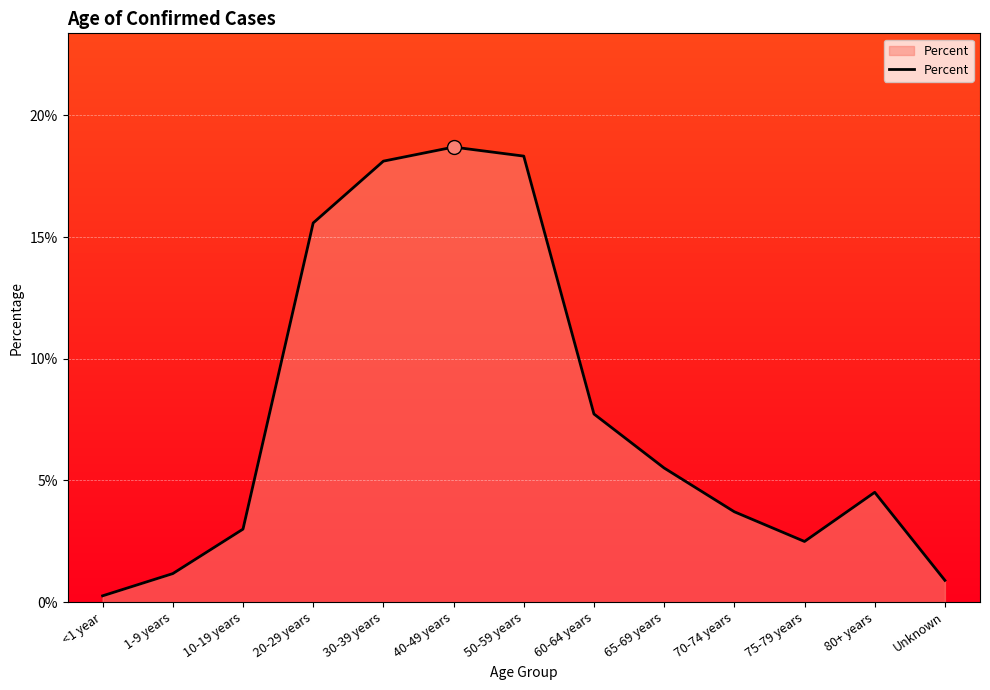

Does the chart display data point markers on the line(s)?

No